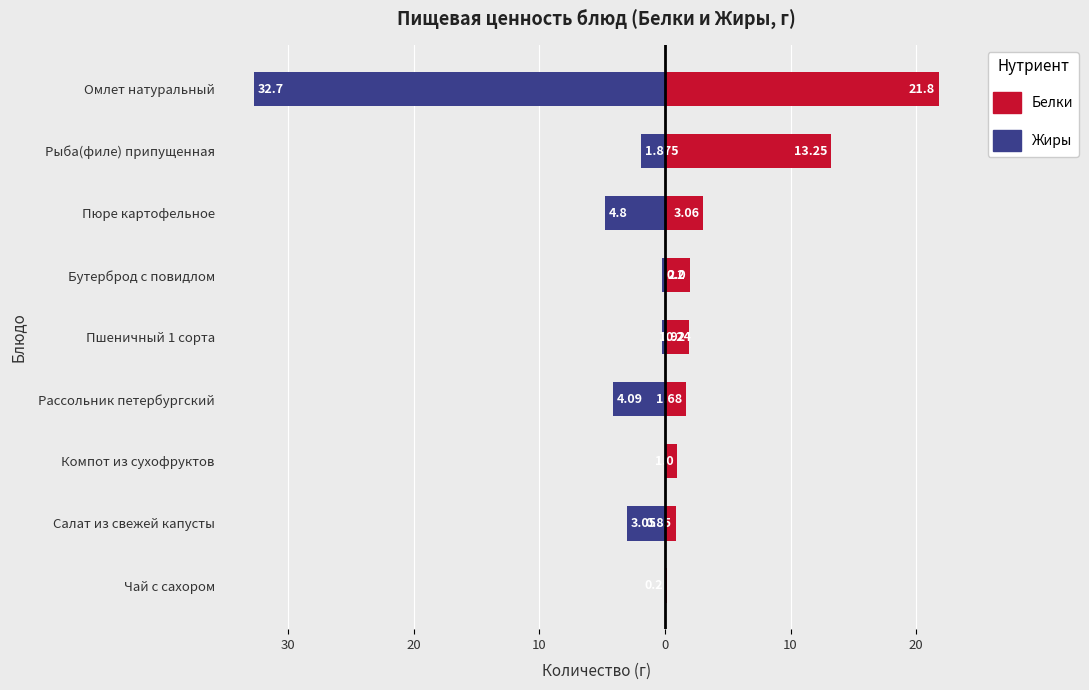

What is the difference between the Жиры values at Салат из свежей капусты and Пюре картофельное?

1.8